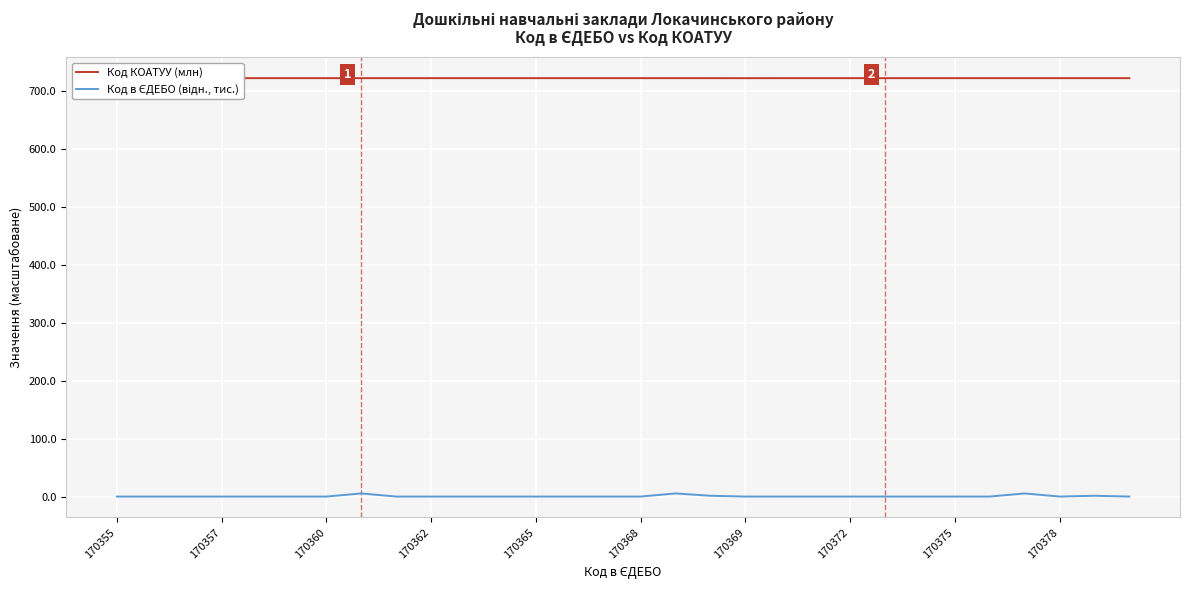

Which series has the largest total across all categories?

Код КОАТУУ (млн)